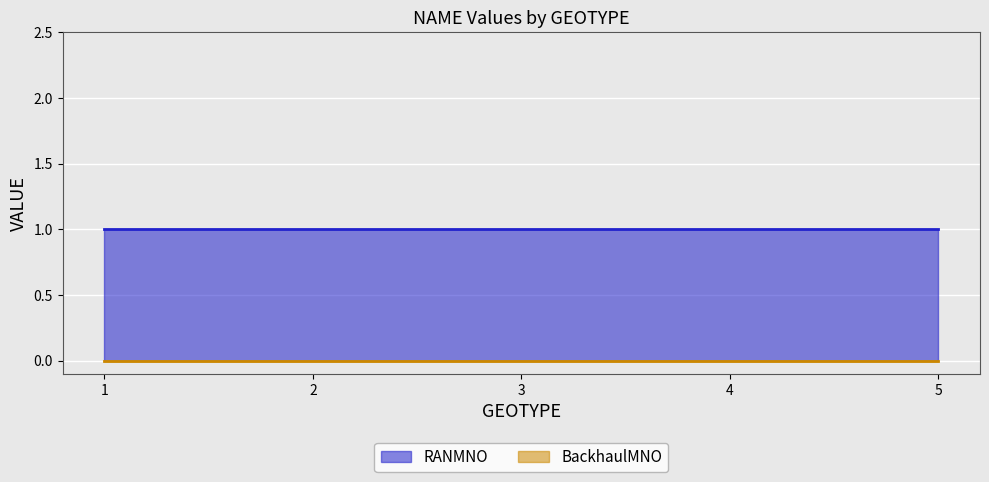

Is it true that RANMNO equals 1 at 3?

True